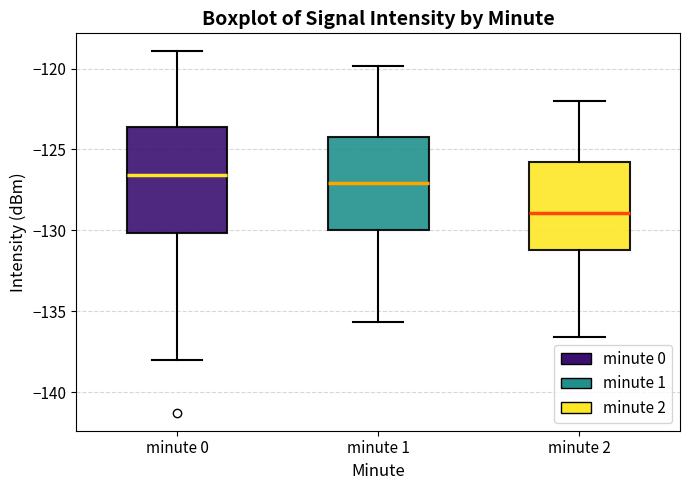

Comparing the boxes themselves (not the whiskers), which one is the tallest?

minute 0